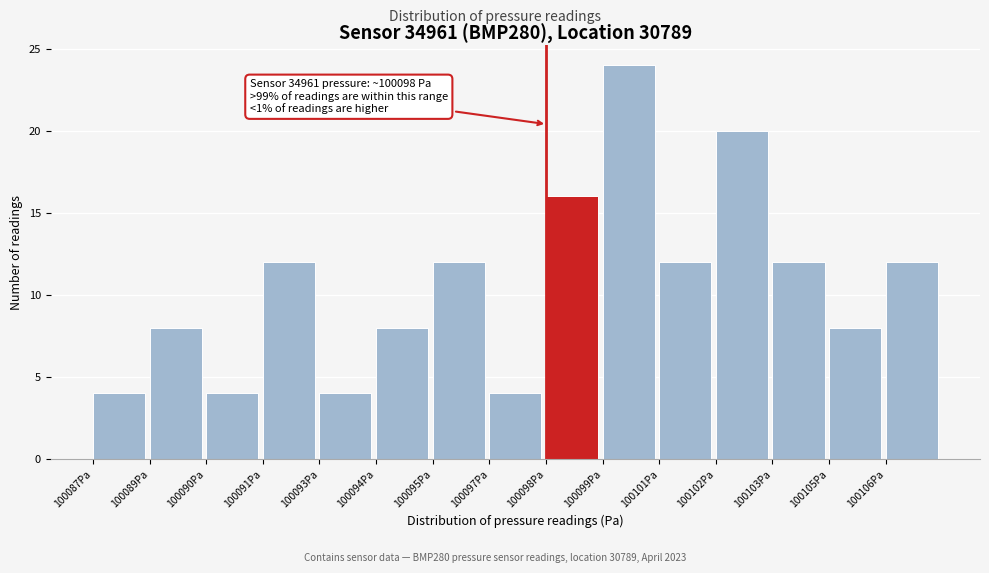

Reading left to right, what are all the values shown in this chart?

4	8	4	12	4	8	12	4	16	24	12	20	12	8	12